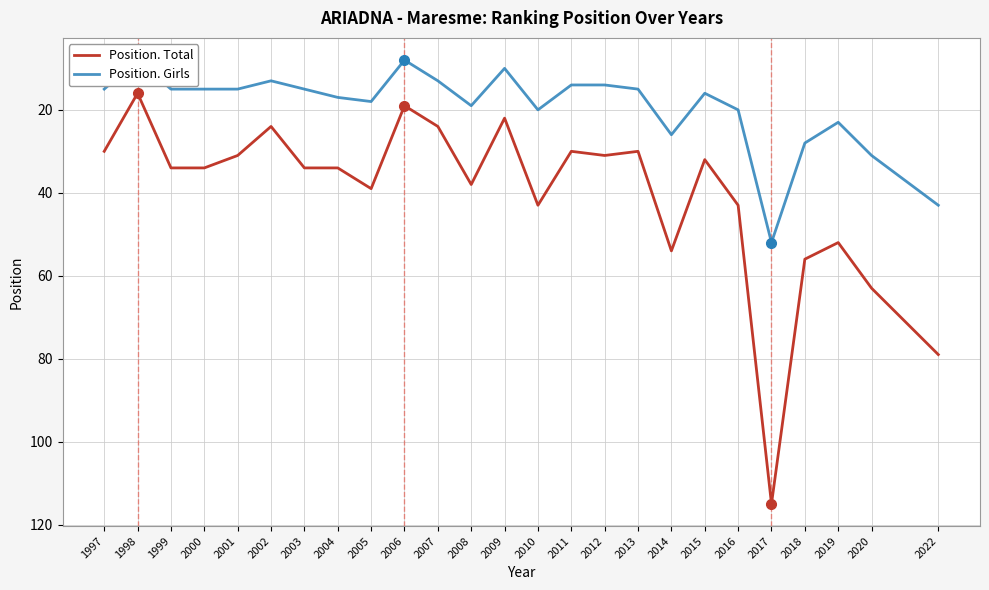

At how many categories does at least one series exceed 101?

1